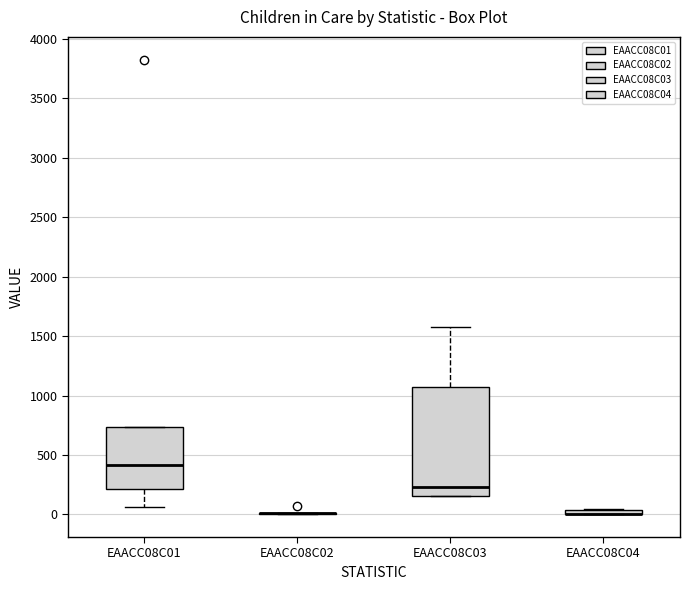

Comparing the boxes themselves (not the whiskers), which one is the tallest?

EAACC08C03